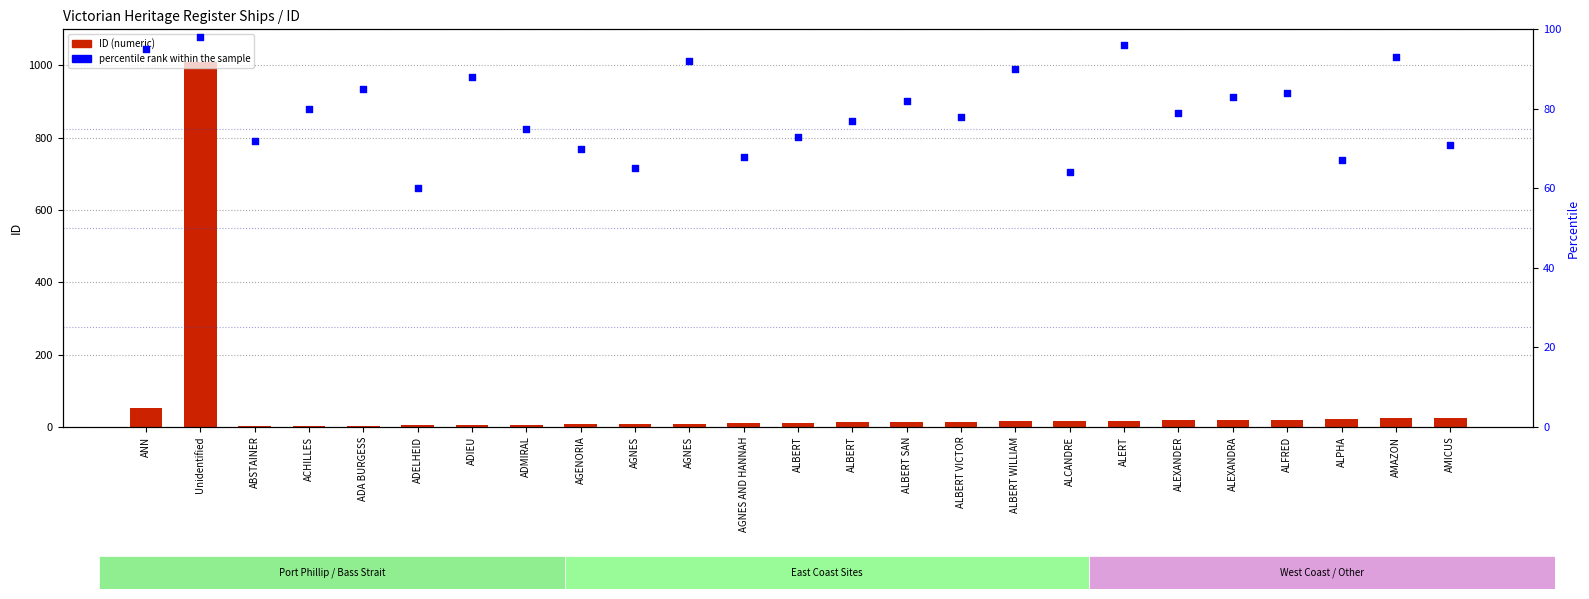

At which category is the sum across all series the highest?

Unidentified